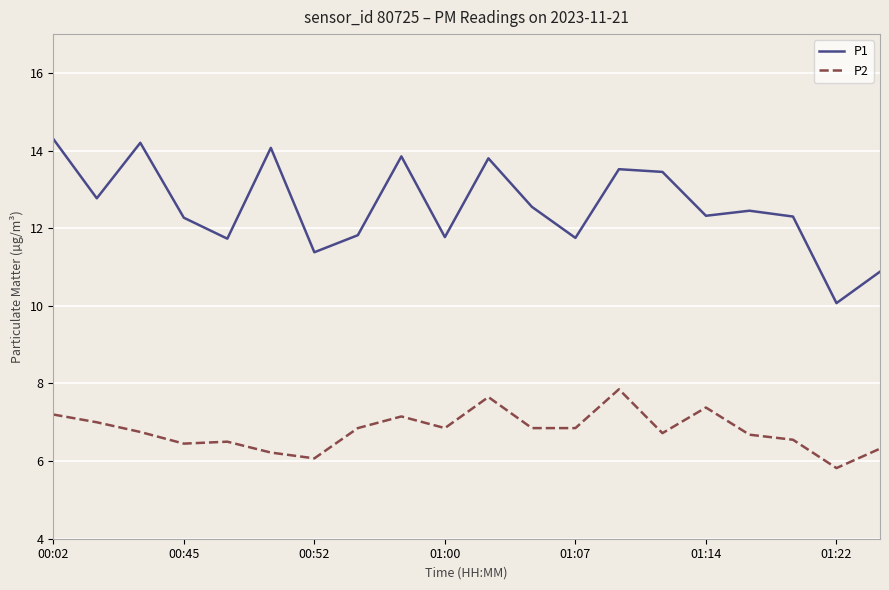

Does the chart display data point markers on the line(s)?

No